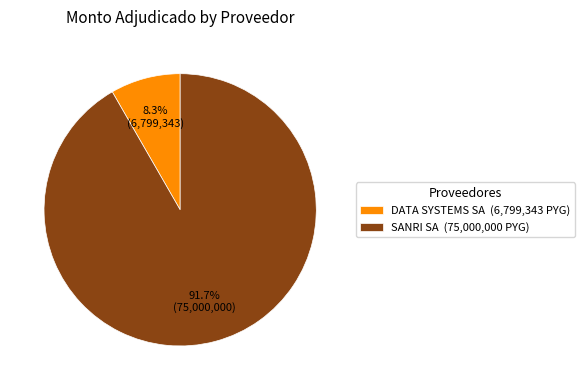

Count the number of slices in the pie.

2